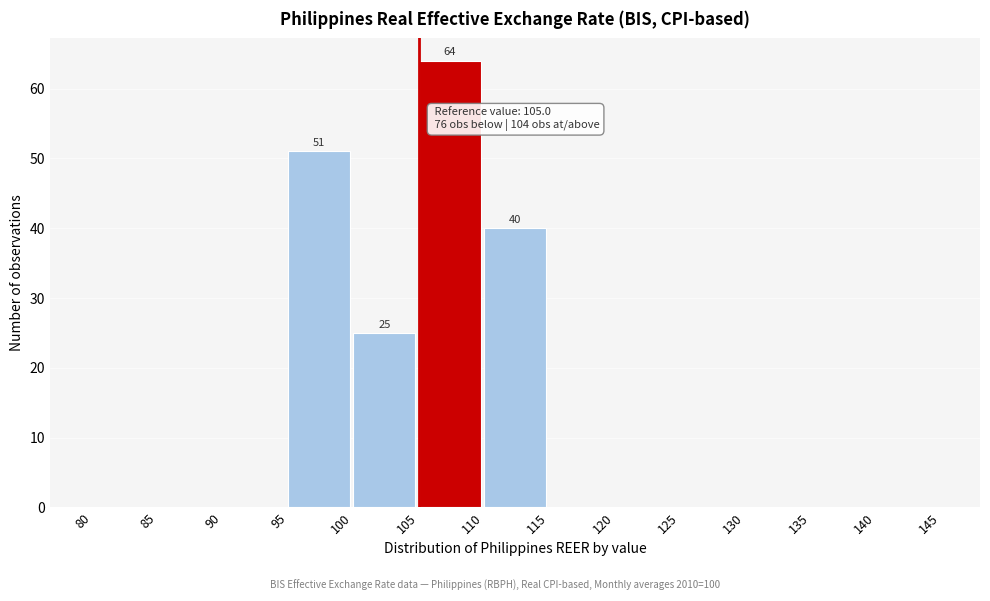

Which range on the x-axis has the tallest bar?

105 to 110